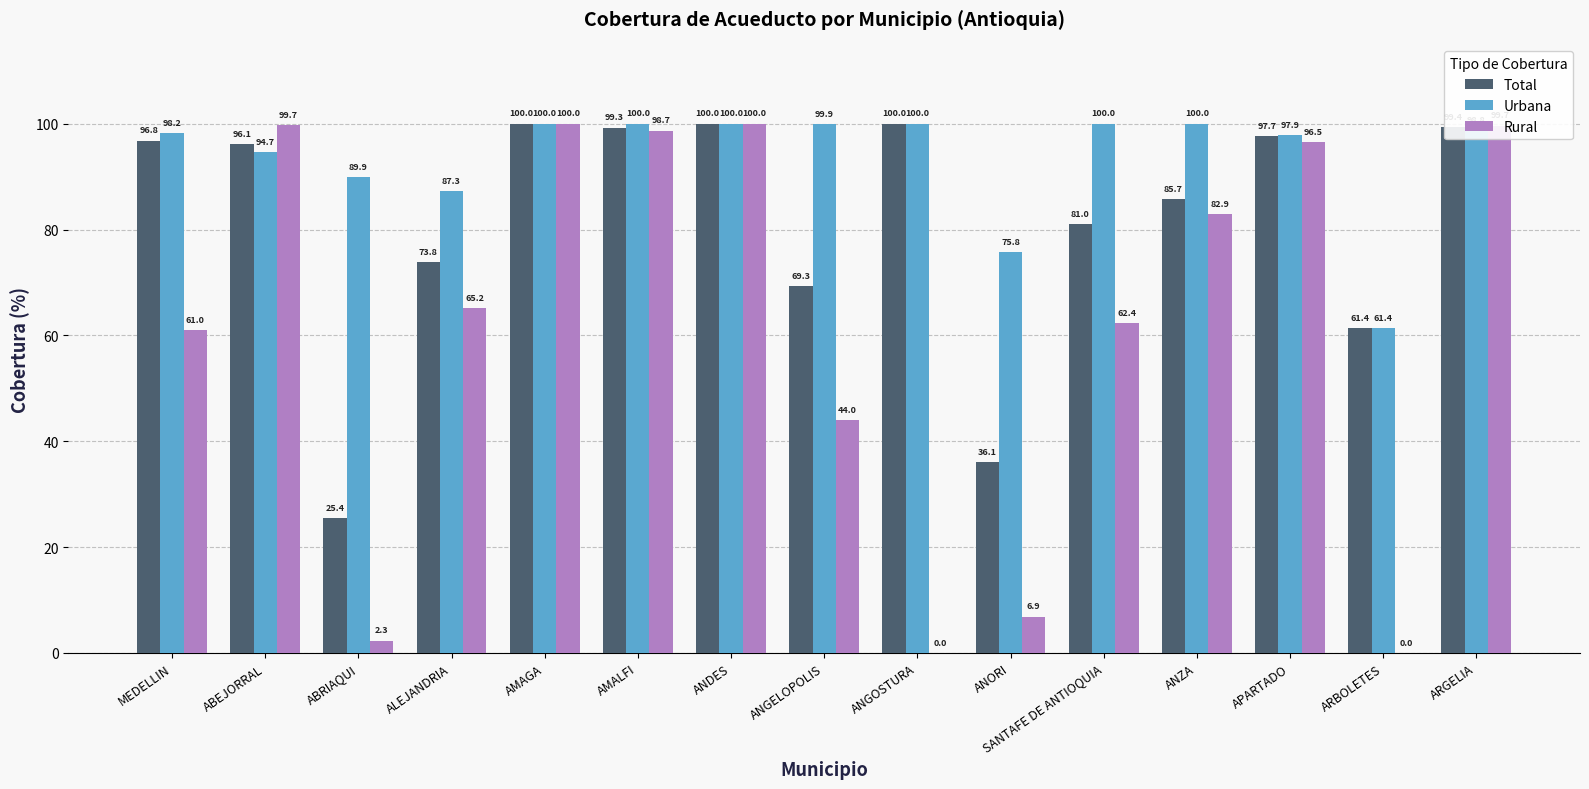

Between ABRIAQUI and ANDES, which series saw the biggest shift?

Rural